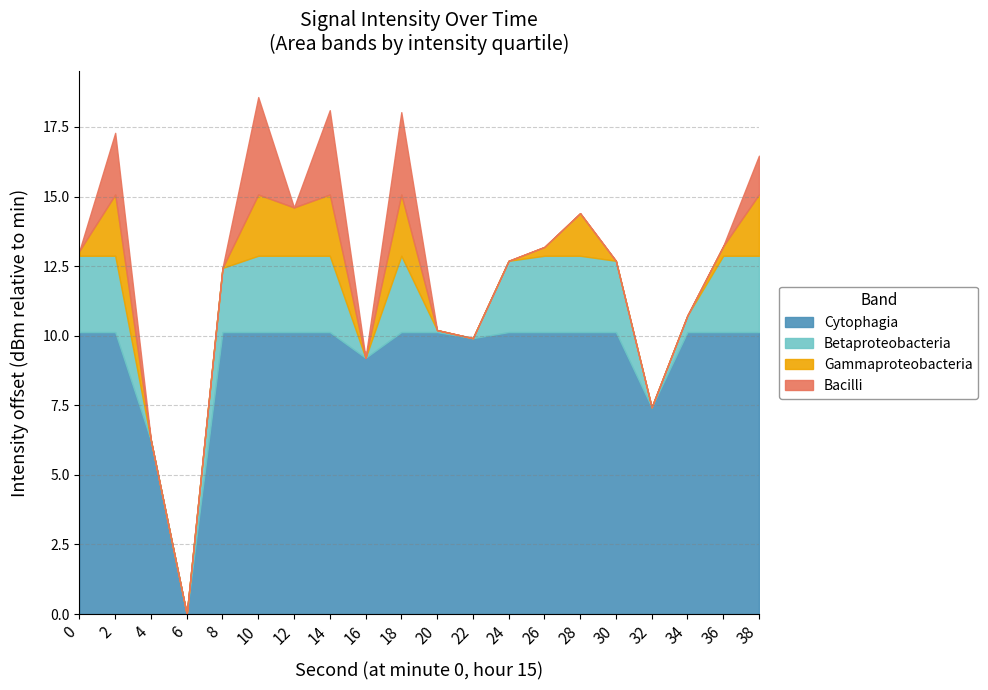

The value at 6 is -194.1. True or false?

False